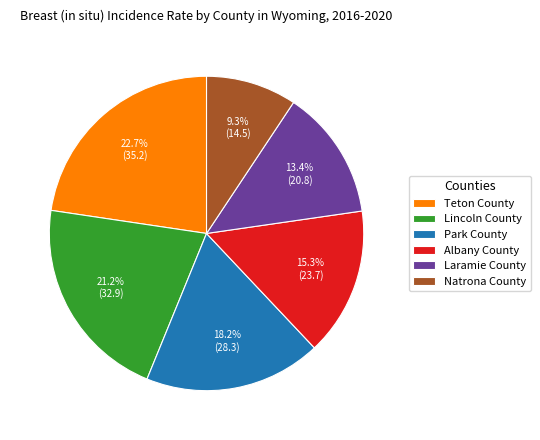

Which category has the biggest portion of the pie?

Teton County